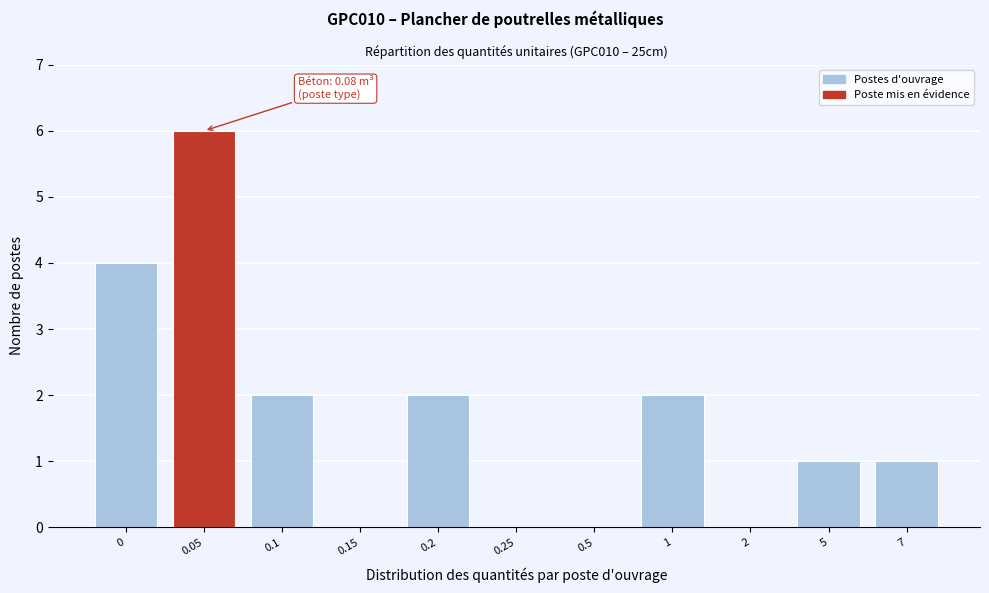

Reading right to left, extract all data points from this chart.

7=1	5=1	2=0	1=2	0.5=0	0.25=0	0.2=2	0.15=0	0.1=2	0.05=6	0=4